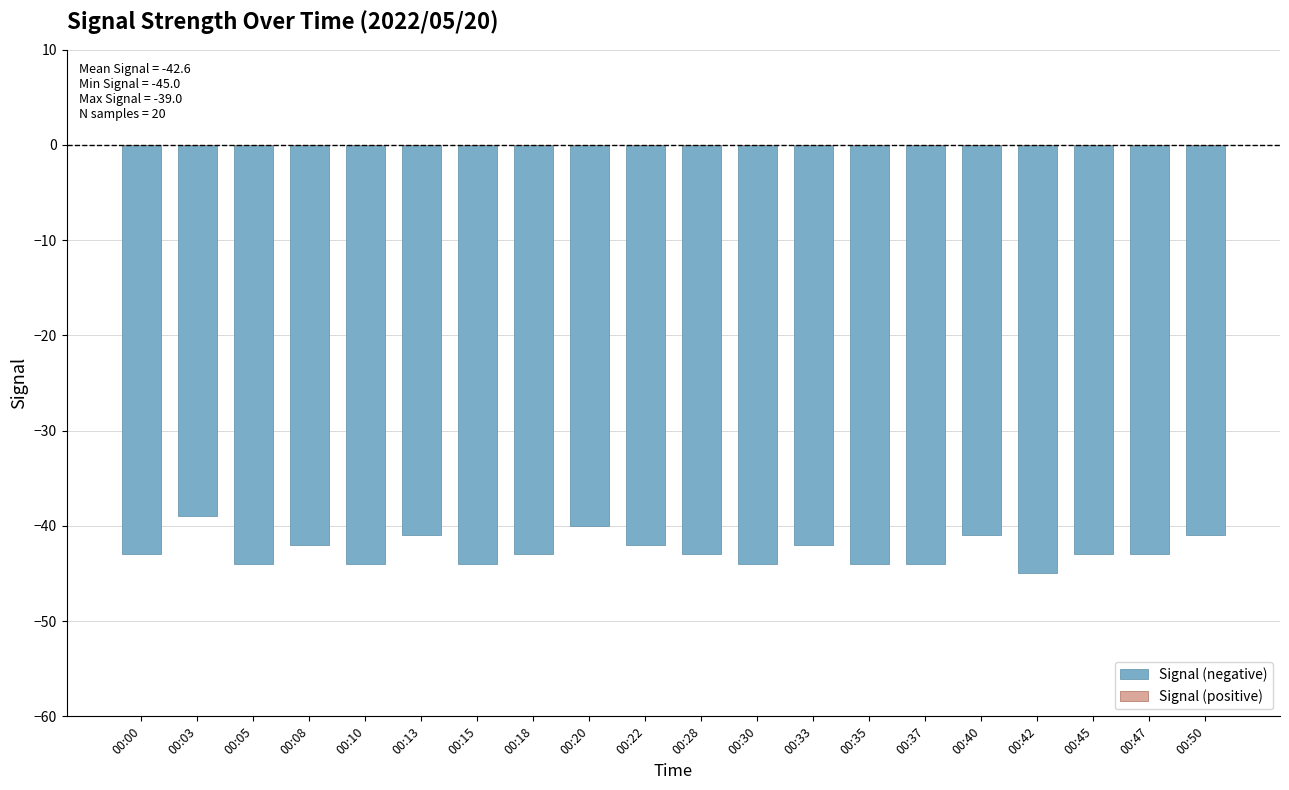

Count the number of data series in this chart.

1